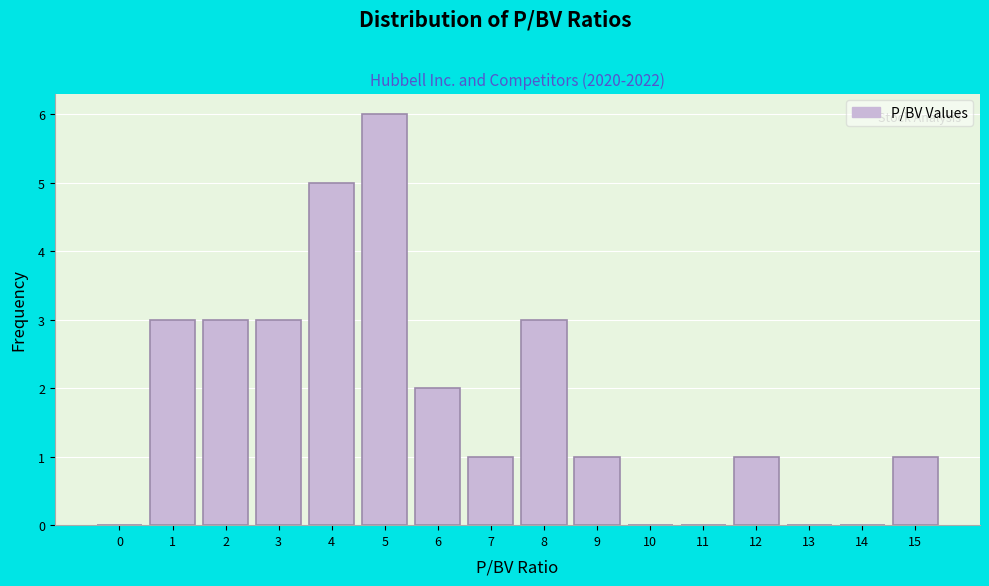

Reading right to left, extract all data points from this chart.

15=1	14=0	13=0	12=1	11=0	10=0	9=1	8=3	7=1	6=2	5=6	4=5	3=3	2=3	1=3	0=0